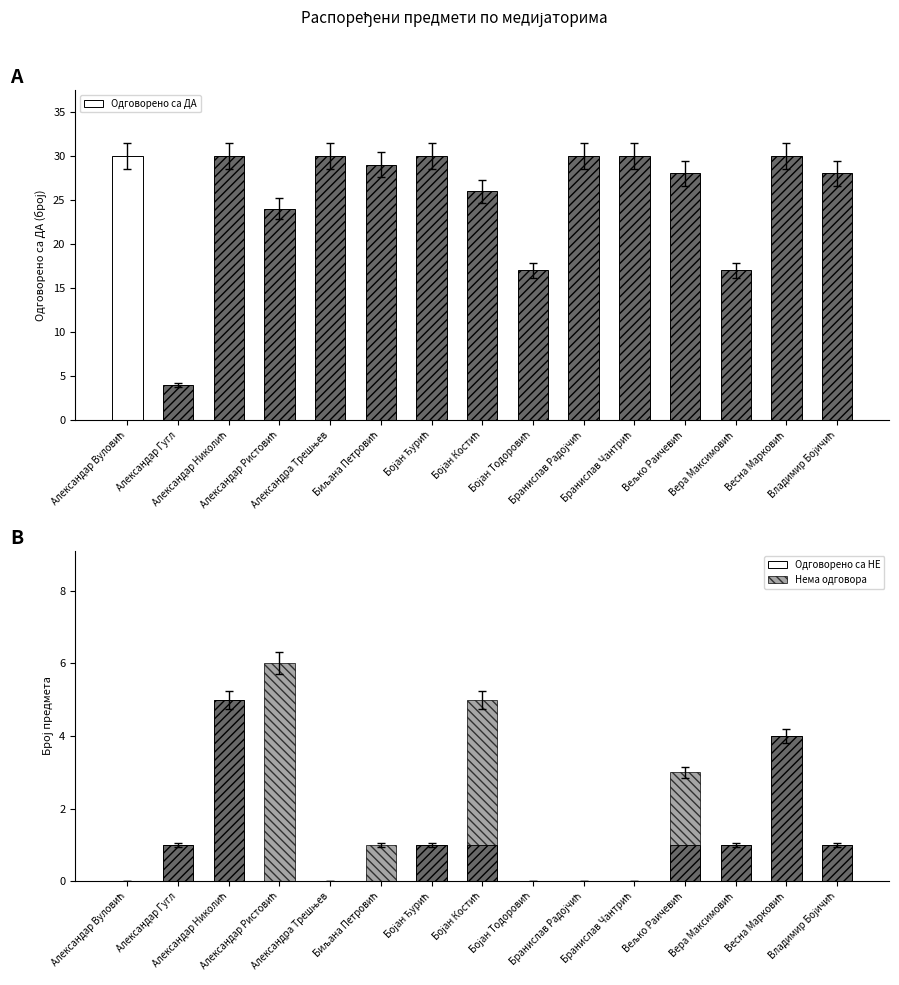

Which series has the largest total across all categories?

Одговорено са ДА